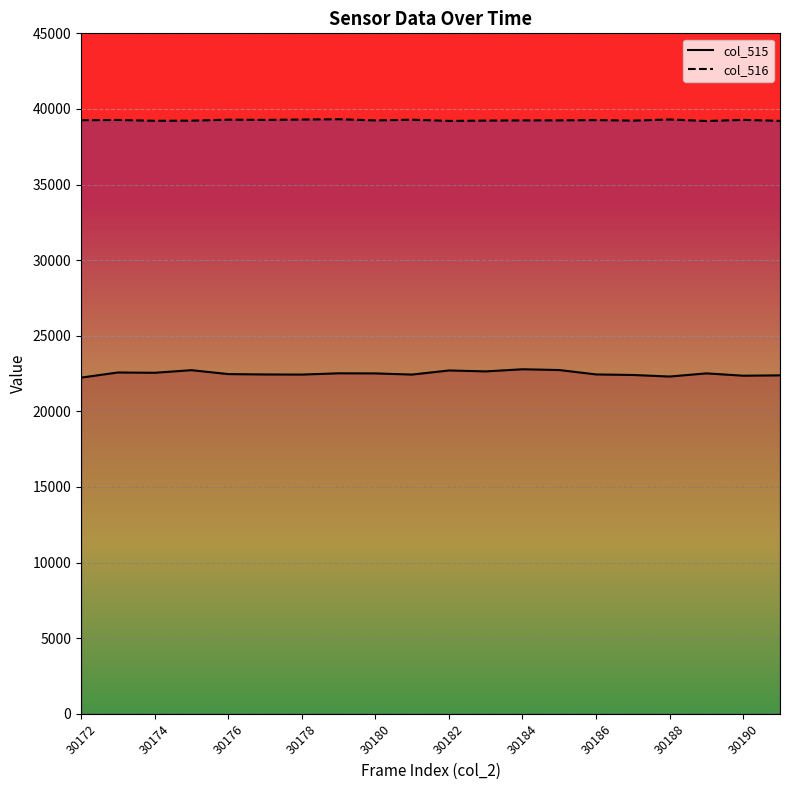

True or false: col_515 line and col_516 line cross at least once.

False